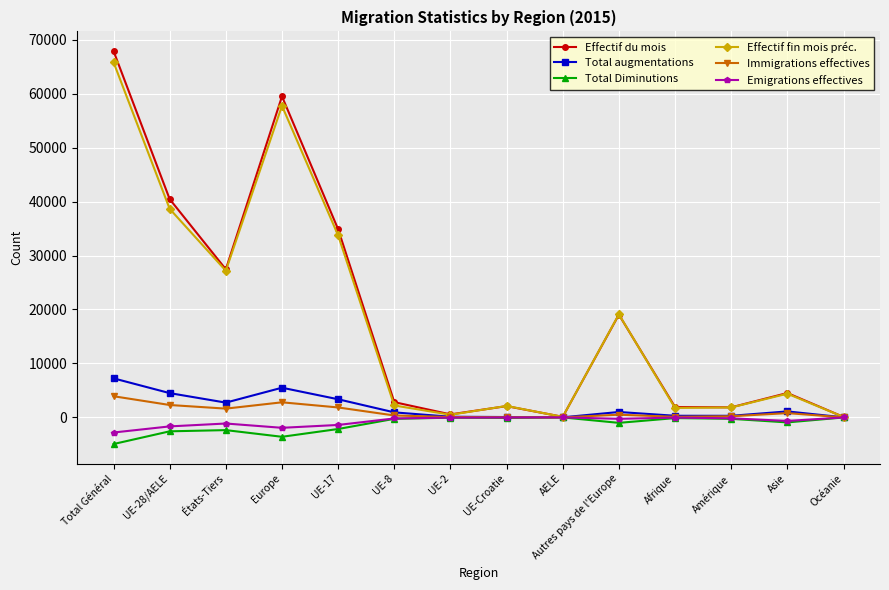

What is the value of the Emigrations effectives point at the 5th from the left?

-1400